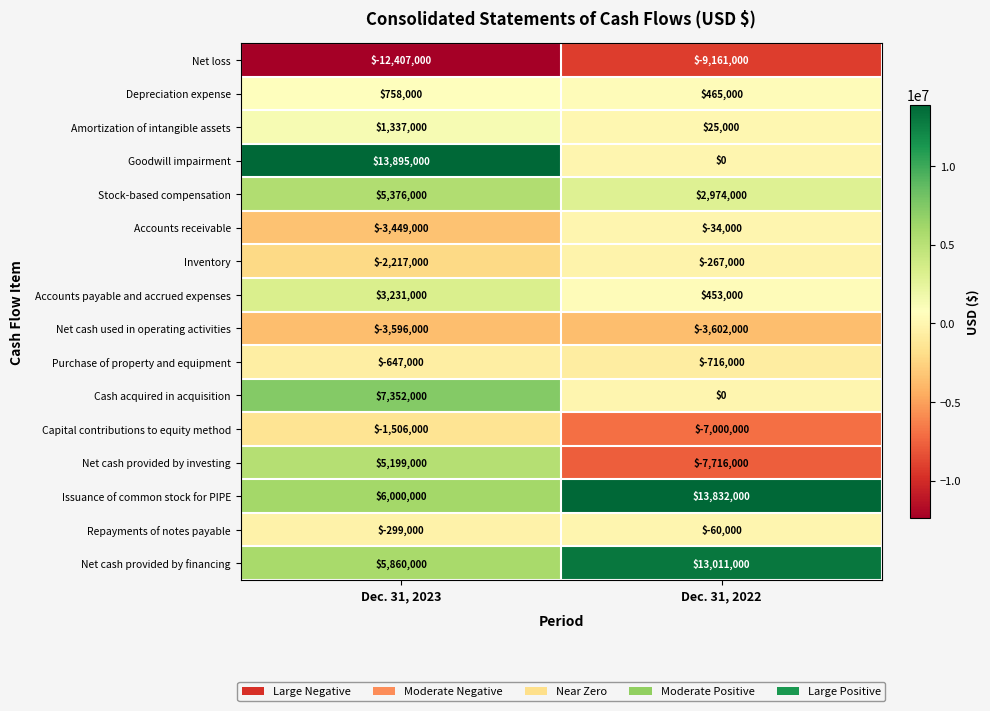

Which label corresponds to the largest value in the chart?

Dec. 31, 2023